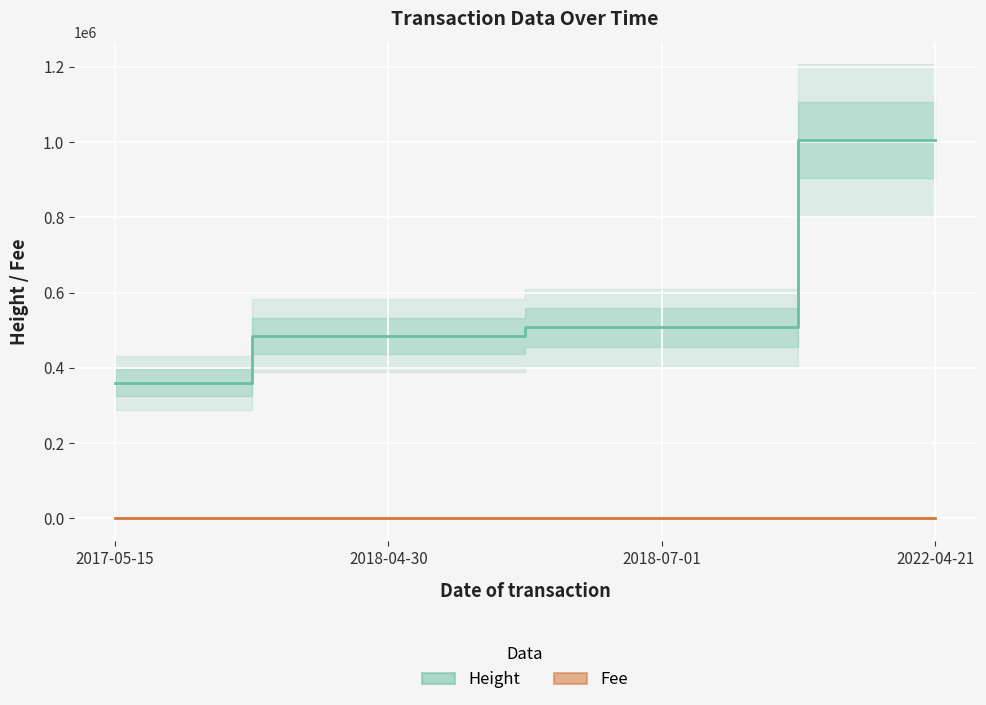

Does the chart display data point markers on the line(s)?

No